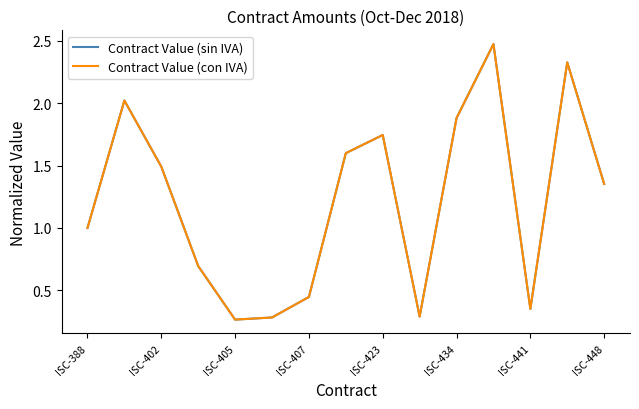

How many Contract Value (sin IVA) values are between 0 and 1?

7